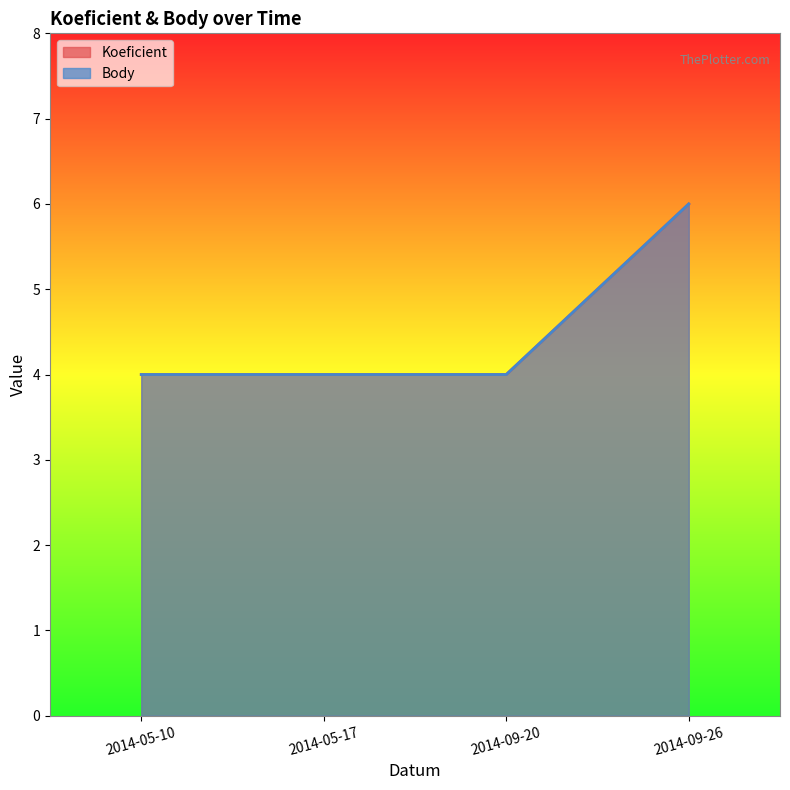

Count the number of data series in this chart.

2